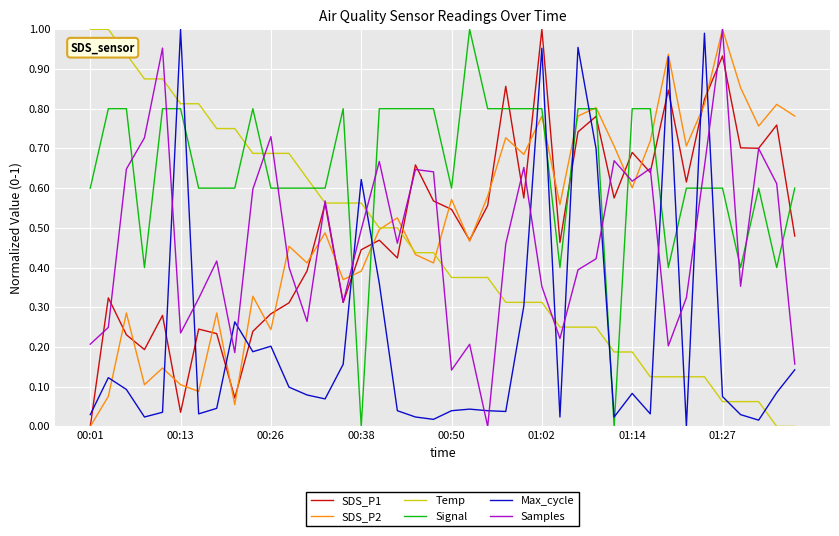

Is this an area chart (filled region under the line)?

No